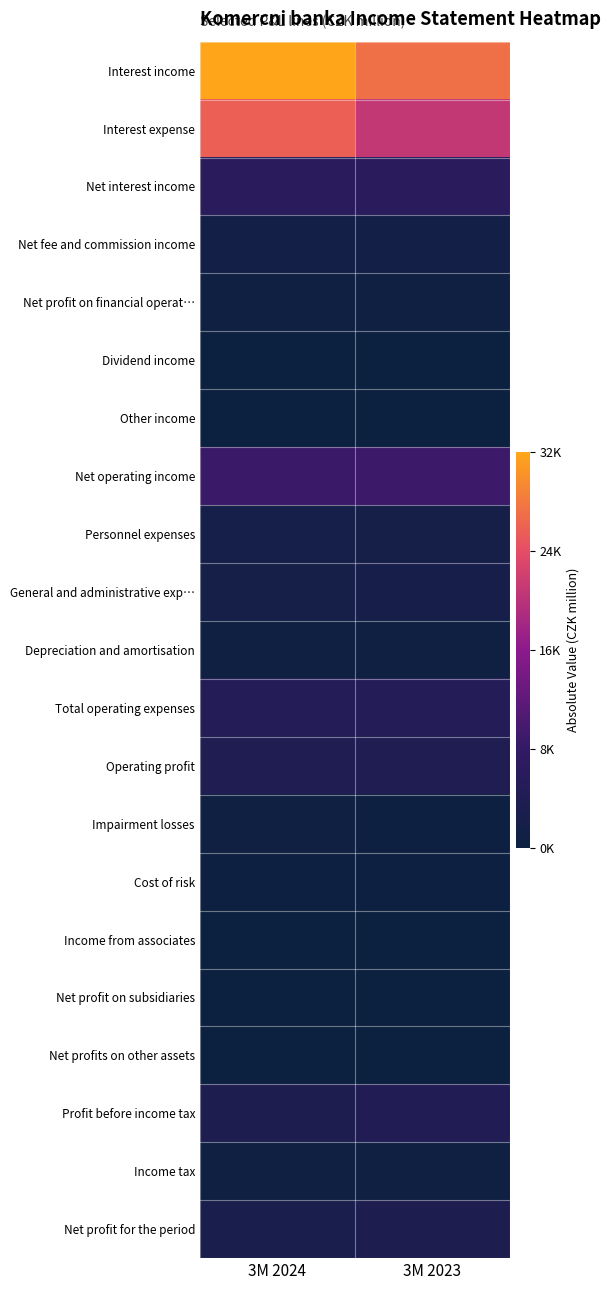

At how many categories does at least one series exceed 0?

2